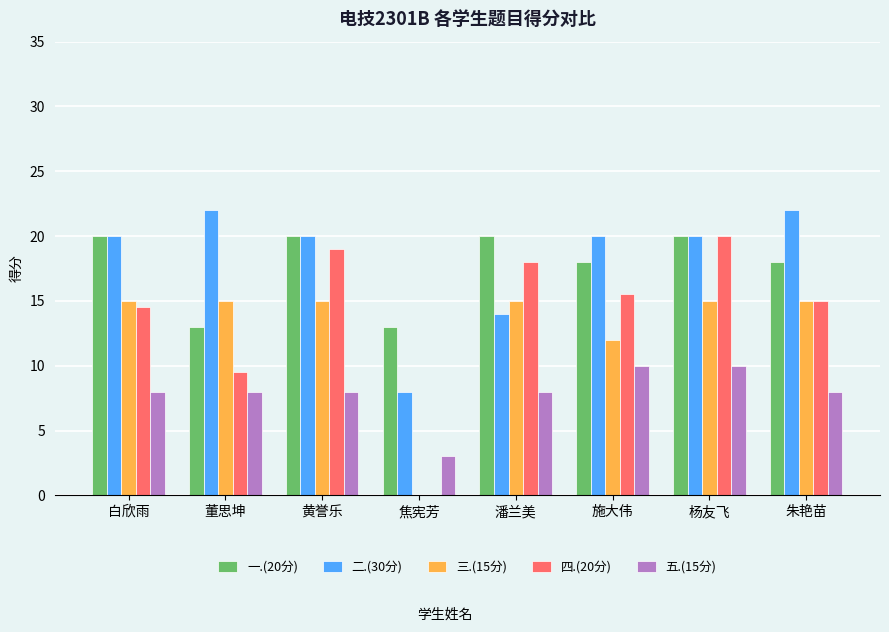

Are the bars grouped side by side (vs. stacked)?

Yes